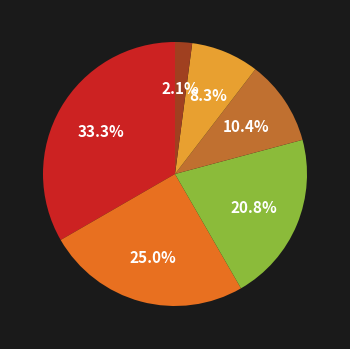

Is there a majority slice in this chart?

No